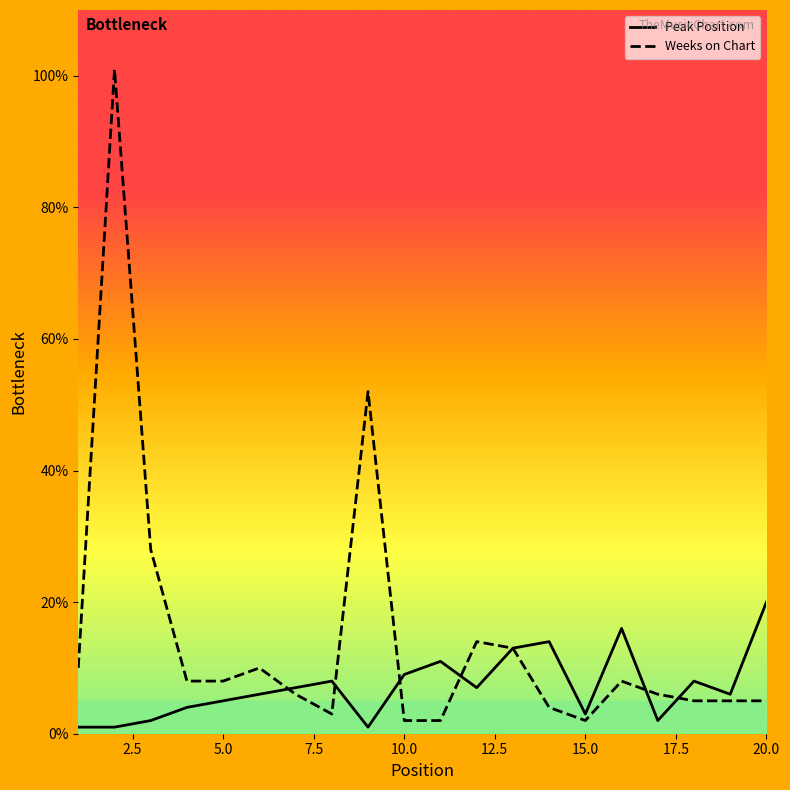

What is the difference between the maximum and minimum values in the Peak Position series?

19